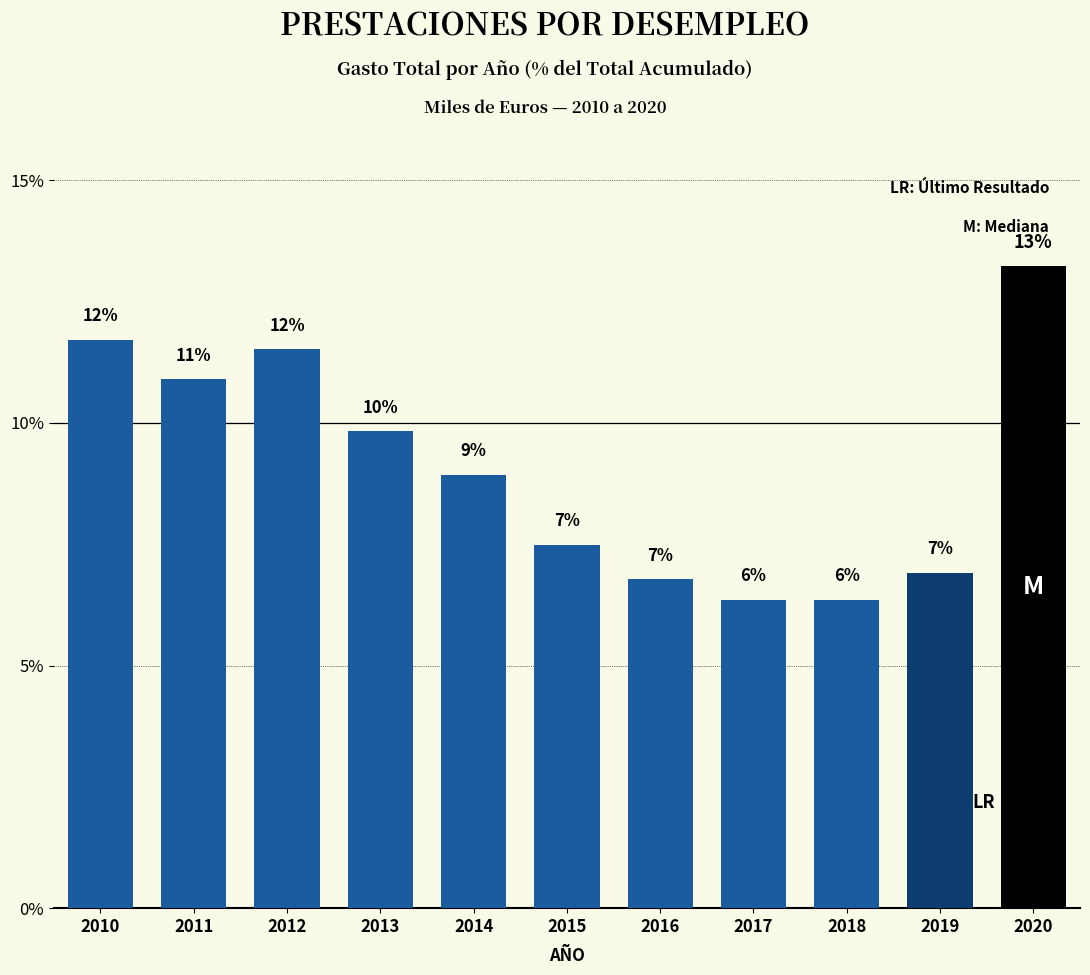

How many bars are there in total?

11